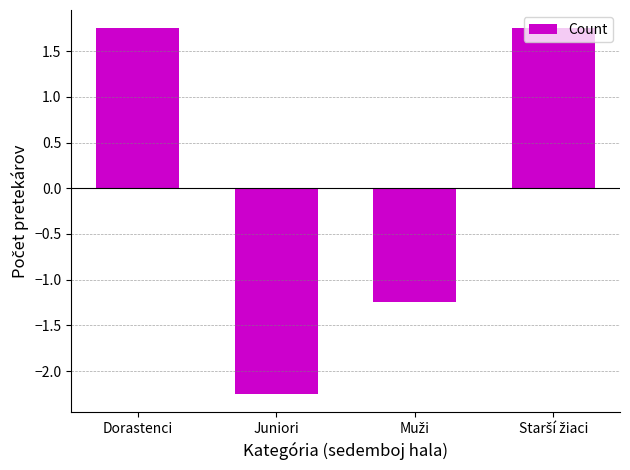

What is the difference between the maximum and second lowest values?

3.0